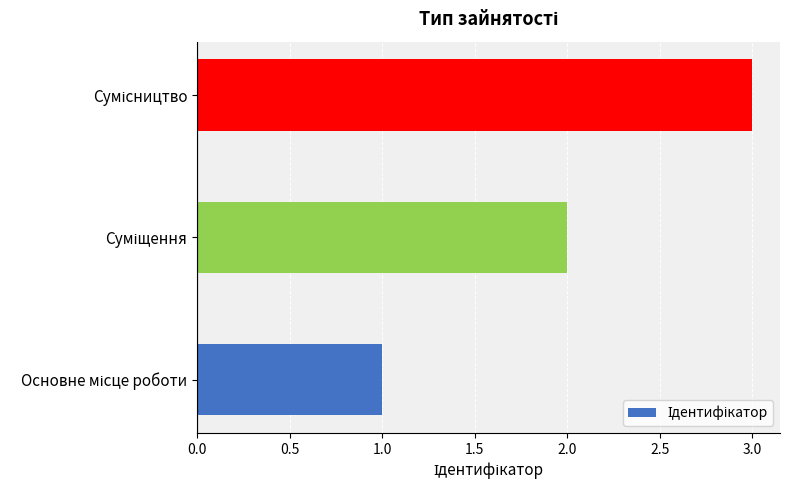

What is the greatest value displayed?

3